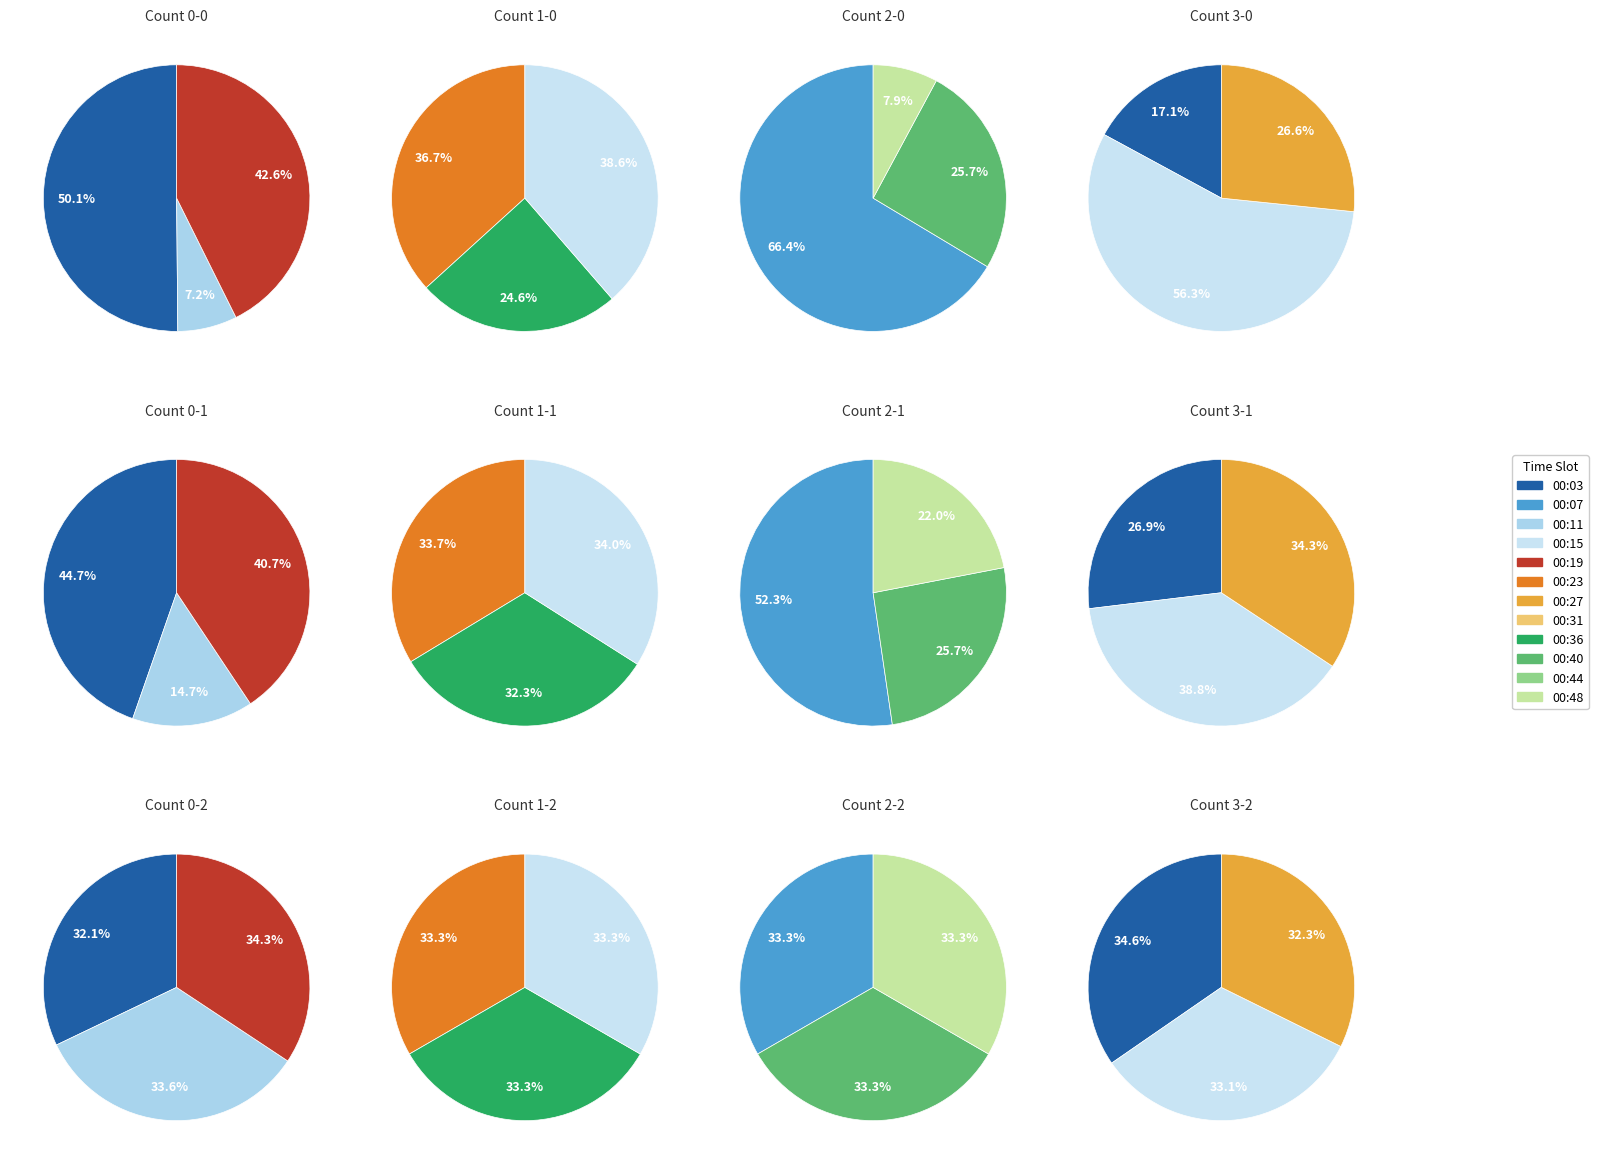

Count the number of slices in the pie.

12